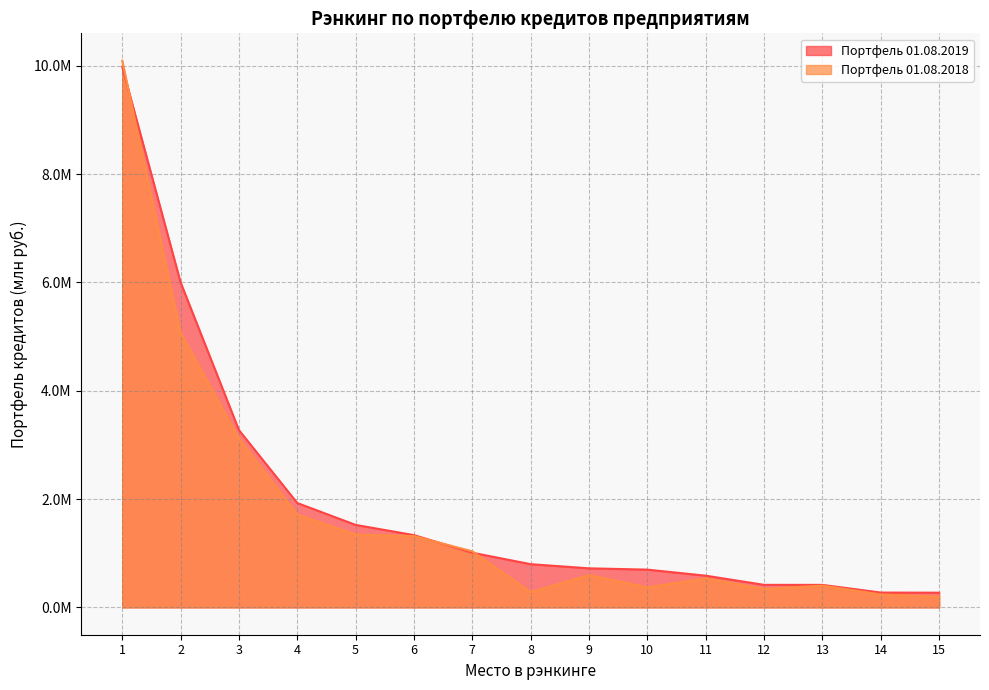

Does the chart display data point markers on the line(s)?

No